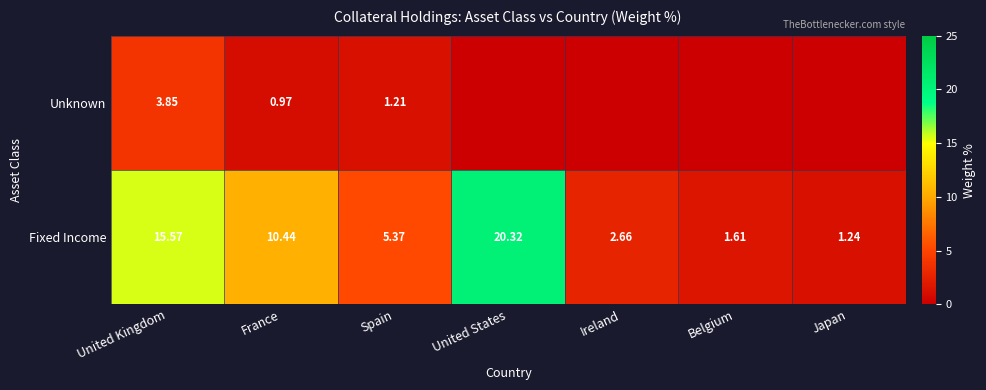

What is the sum of all Fixed Income values?

57.2